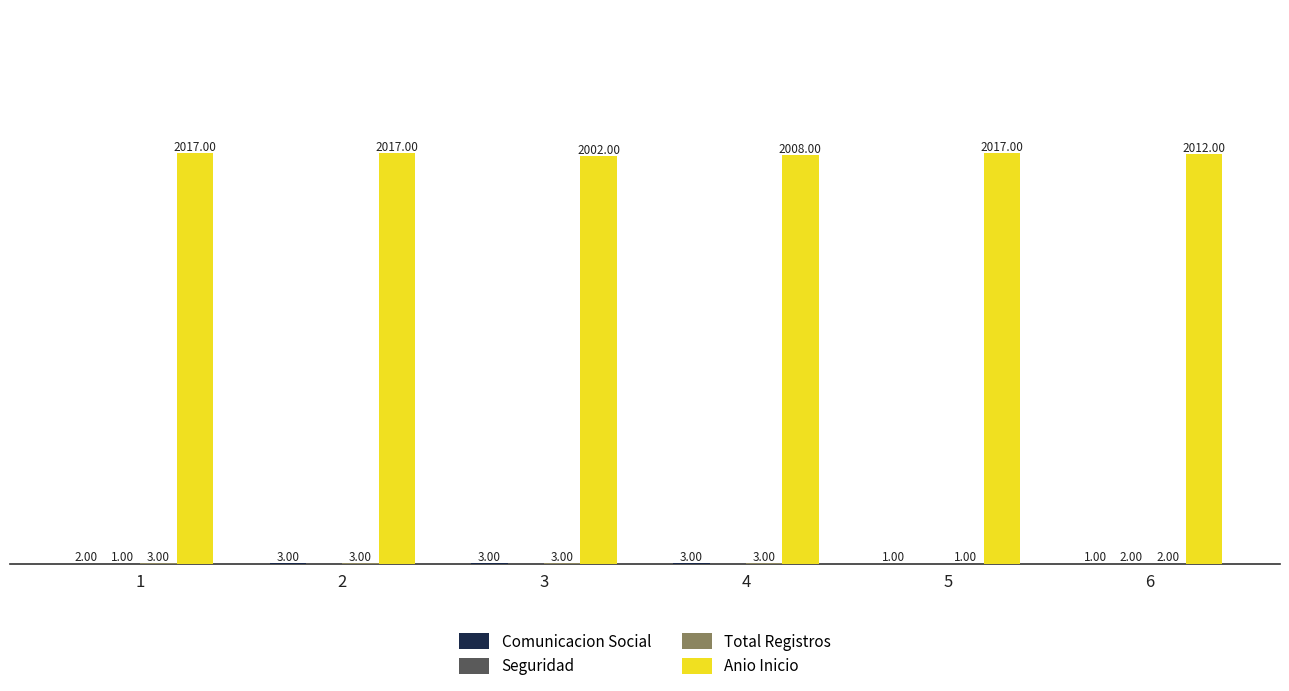

Which series changed the most between 1 and 3?

Anio Inicio